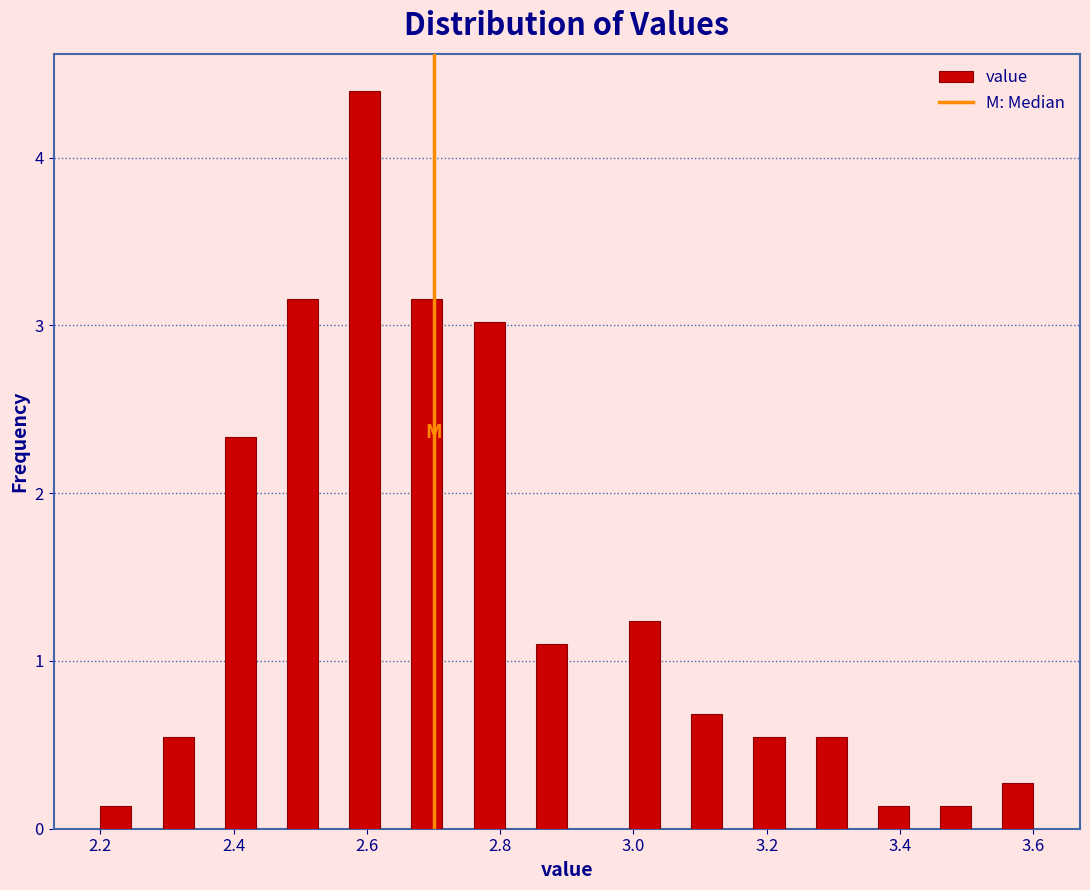

Around what value on the x-axis is the tallest bar? Give the approximate position of its centre, as read against the axis.

2.60